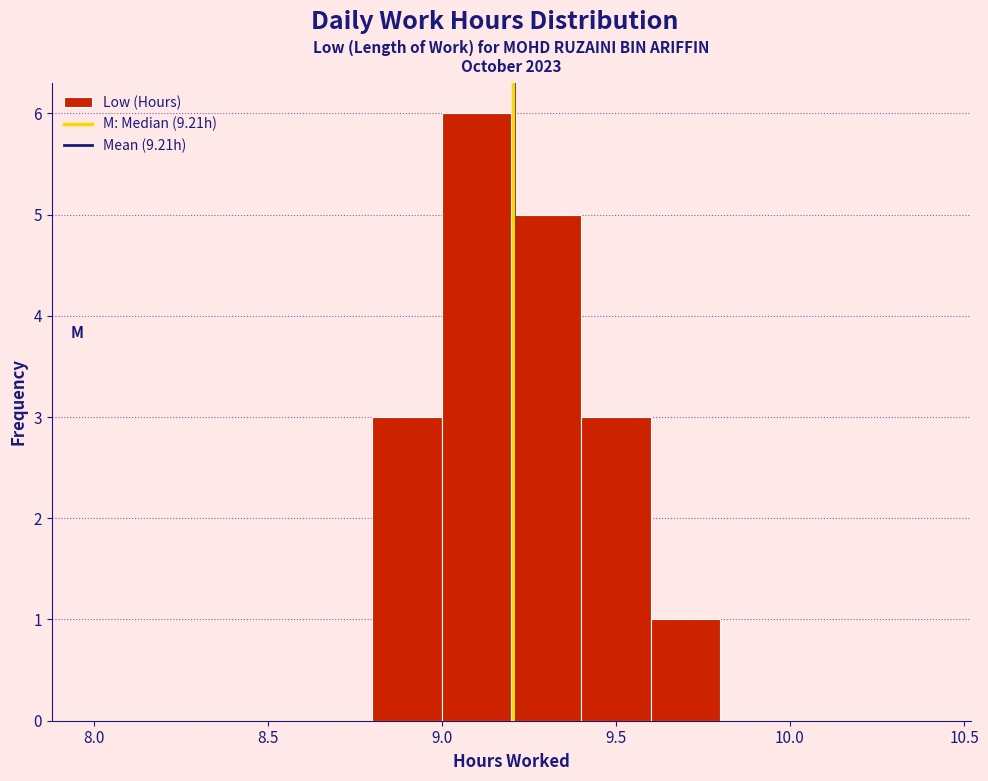

Reading left to right, list every bar in this chart as the range it spans on the x-axis followed by its height. The values are not printed on the chart, so give them approximately, as read against the axis.

8.0 to 8.2: 0
8.2 to 8.4: 0
8.4 to 8.6: 0
8.6 to 8.8: 0
8.8 to 9.0: 3
9.0 to 9.2: 6
9.2 to 9.4: 5
9.4 to 9.6: 3
9.6 to 9.8: 1
9.8 to 10.0: 0
10.0 to 10.2: 0
10.2 to 10.4: 0